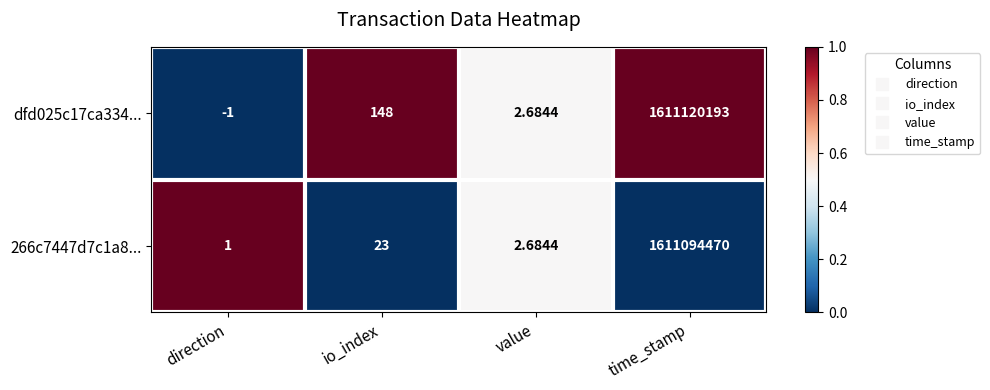

Rank the series by their average value, from lowest to highest.

266c7447d7c1a8..., dfd025c17ca334...